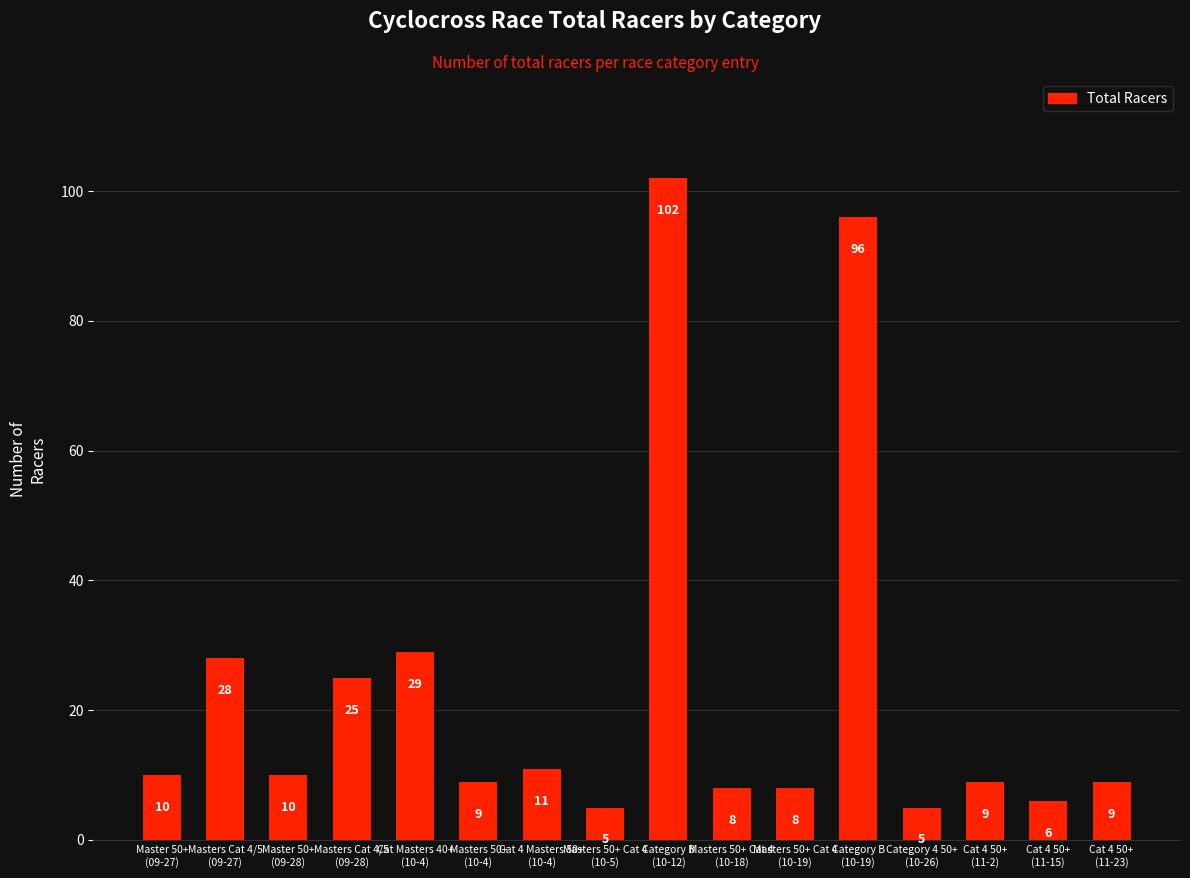

What is the value of the 11th bar from the left?

8